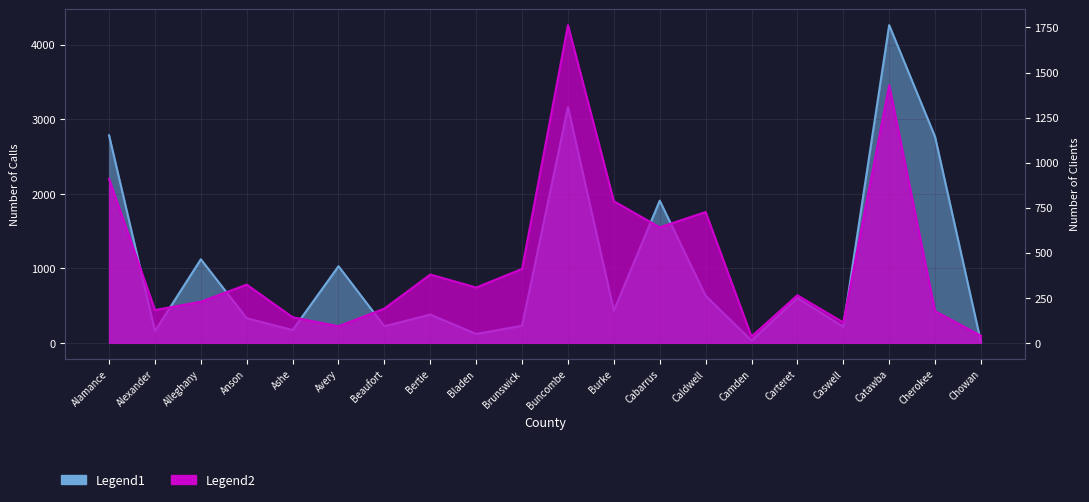

At Cherokee, list the series in order from largest to smallest.

Number of Calls, Number of Clients